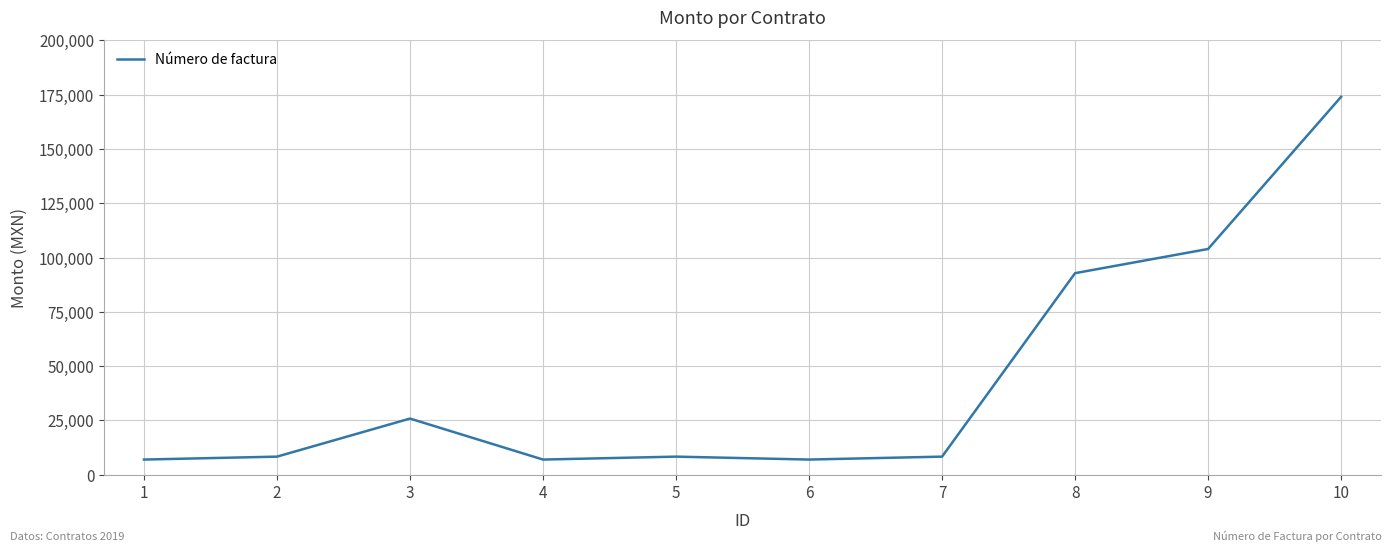

What is the change in value from 6 to 10?

+167040.7